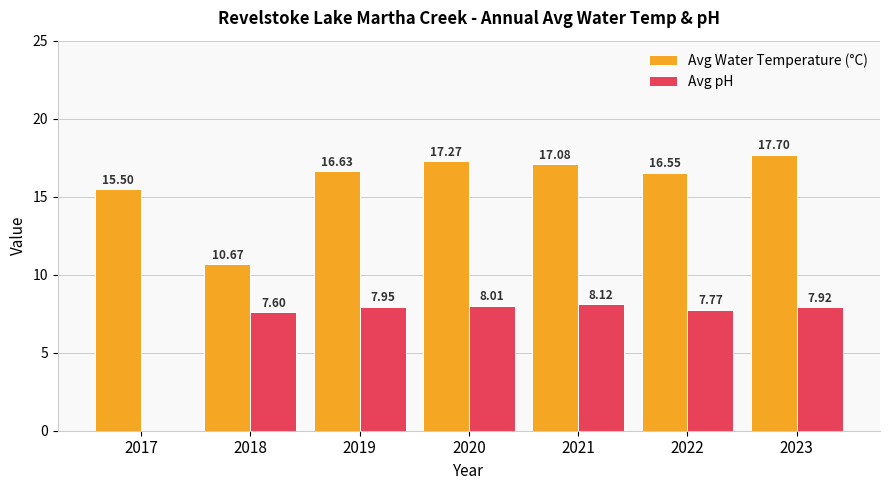

Which series changed the most between 2017 and 2023?

Avg pH